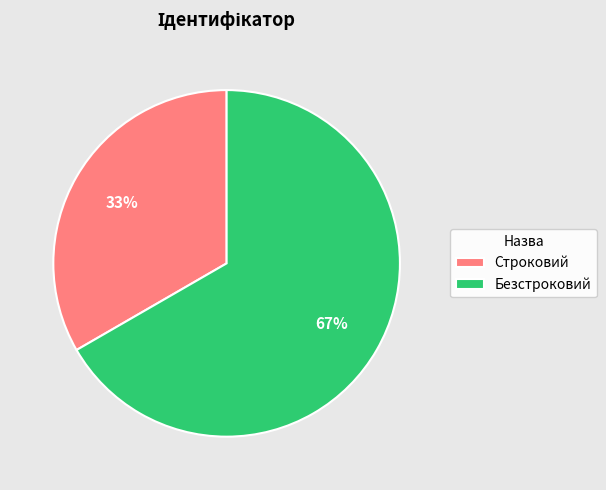

To the nearest percent, what percentage of the pie is Безстроковий?

67%